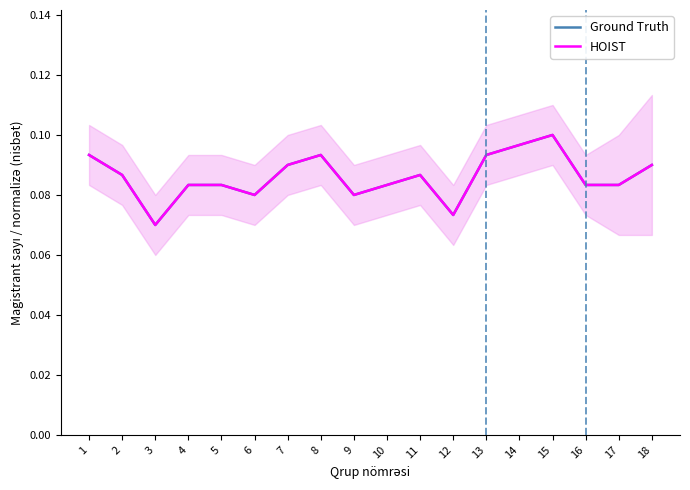

How many distinct data groups are displayed?

2